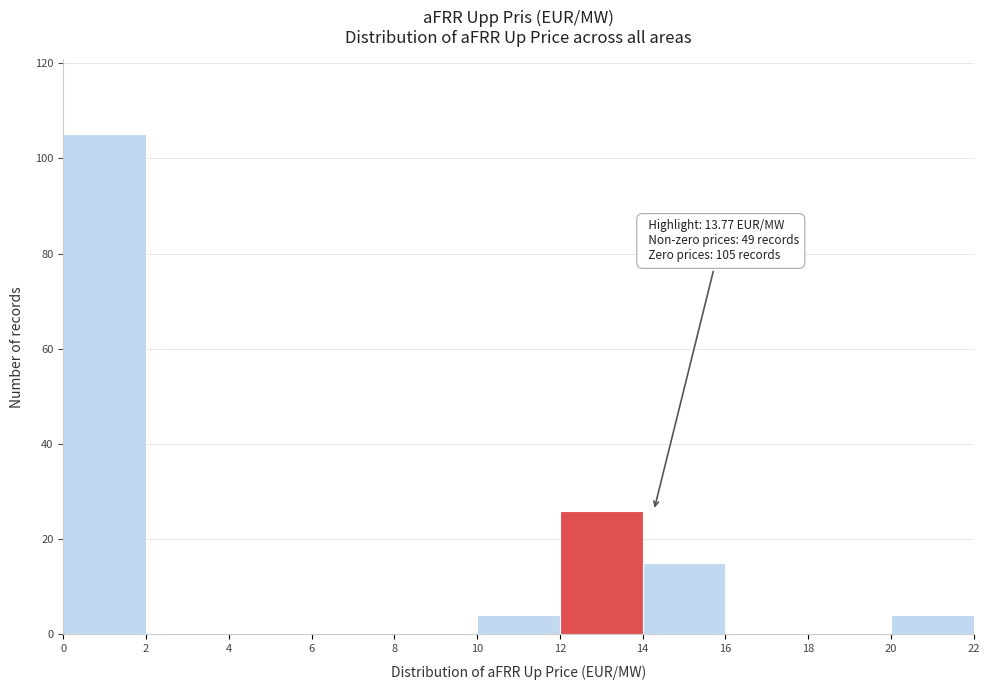

Over which range of the x-axis is the bar tallest?

0 to 2